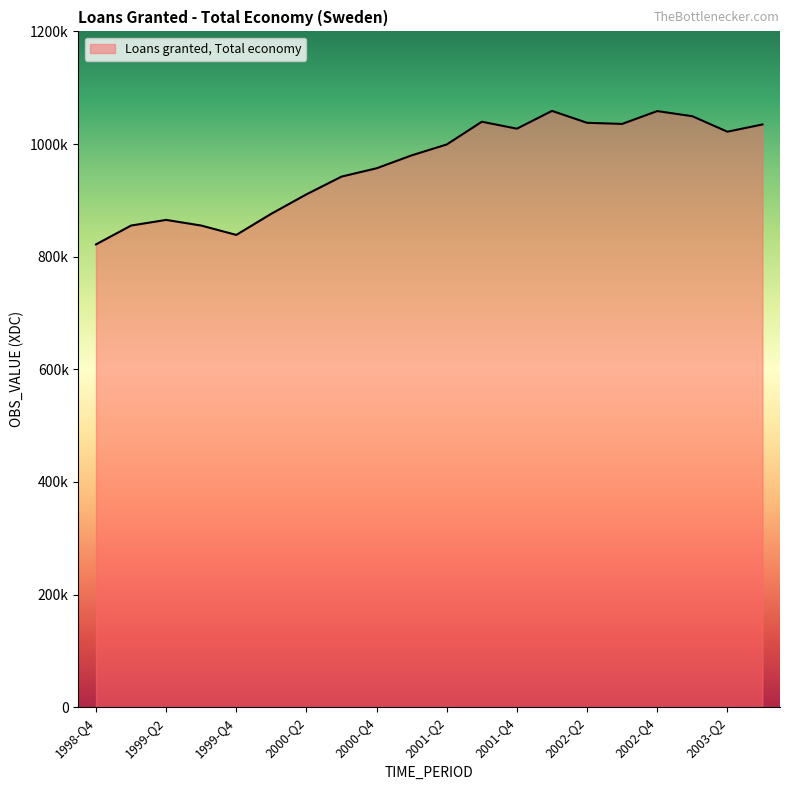

Does the chart have visible grid lines?

No